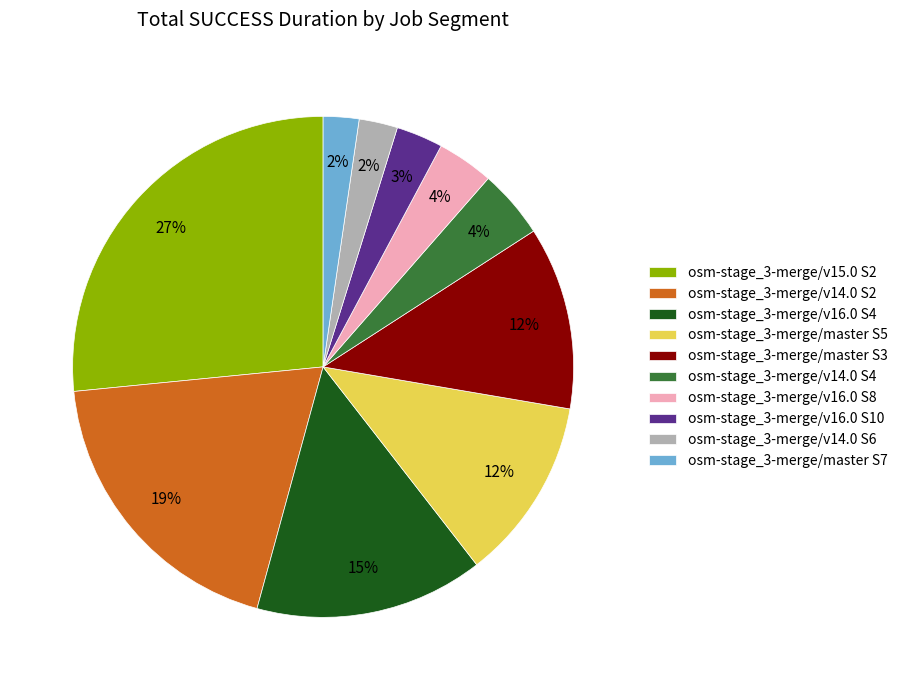

Which has a higher value, osm-stage_3-merge/v14.0 S6 or osm-stage_3-merge/master S5?

osm-stage_3-merge/master S5